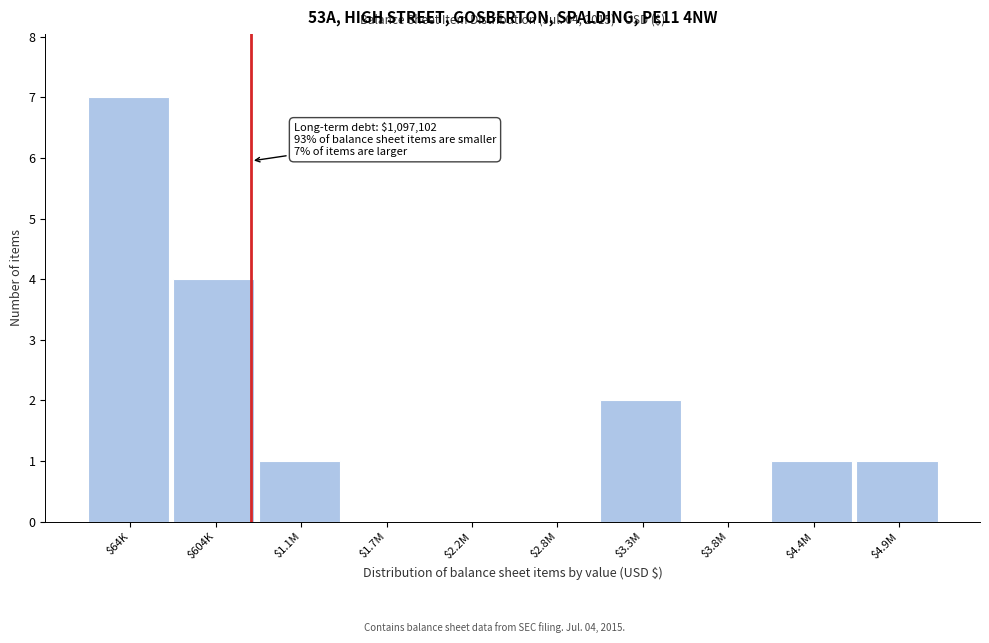

At which category does the chart reach its peak across all series?

$64K